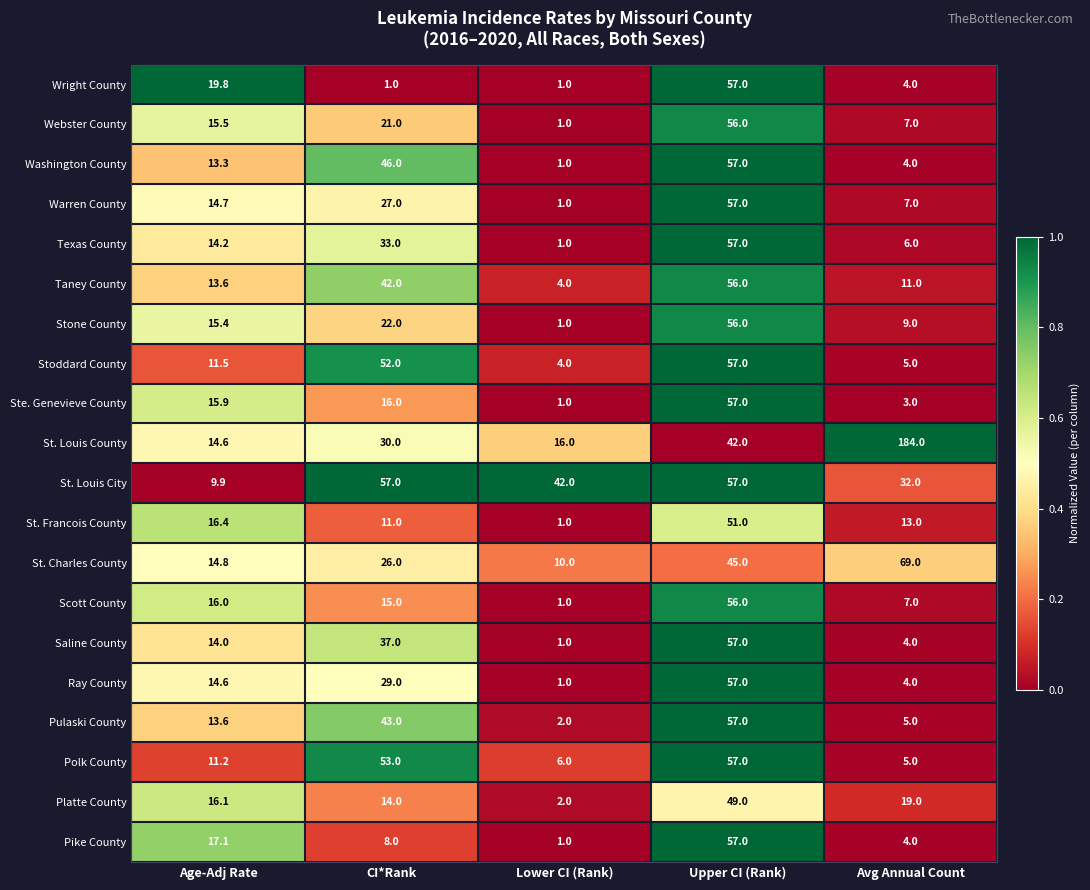

Rank the series at CI*Rank from highest to lowest value.

St. Louis City, Polk County, Stoddard County, Washington County, Pulaski County, Taney County, Saline County, Texas County, St. Louis County, Ray County, Warren County, St. Charles County, Stone County, Webster County, Ste. Genevieve County, Scott County, Platte County, St. Francois County, Pike County, Wright County